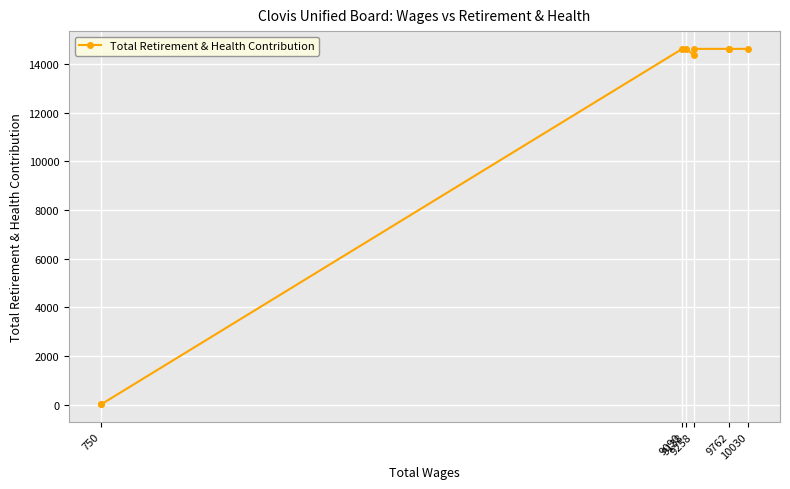

What is the sum of the values at 9258 and 10030?

28989